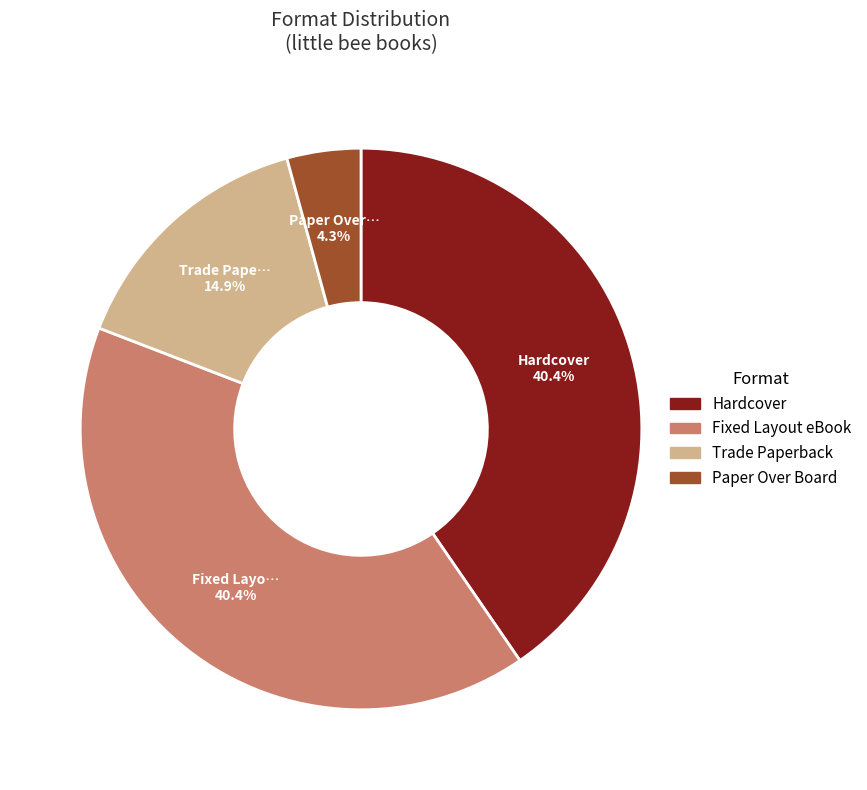

Which category has the smallest portion of the pie?

Paper Over Board